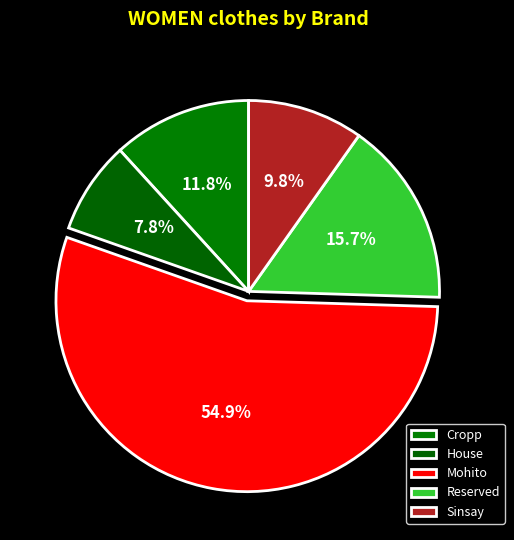

How many segments does this pie chart have?

5